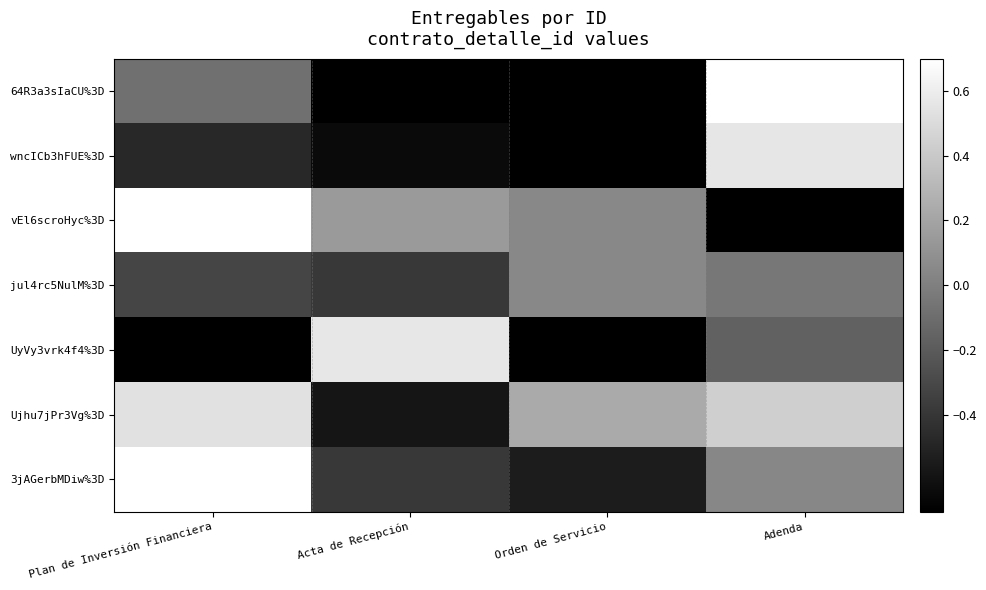

Which series has the largest range (max minus min)?

64R3a3sIaCU%3D